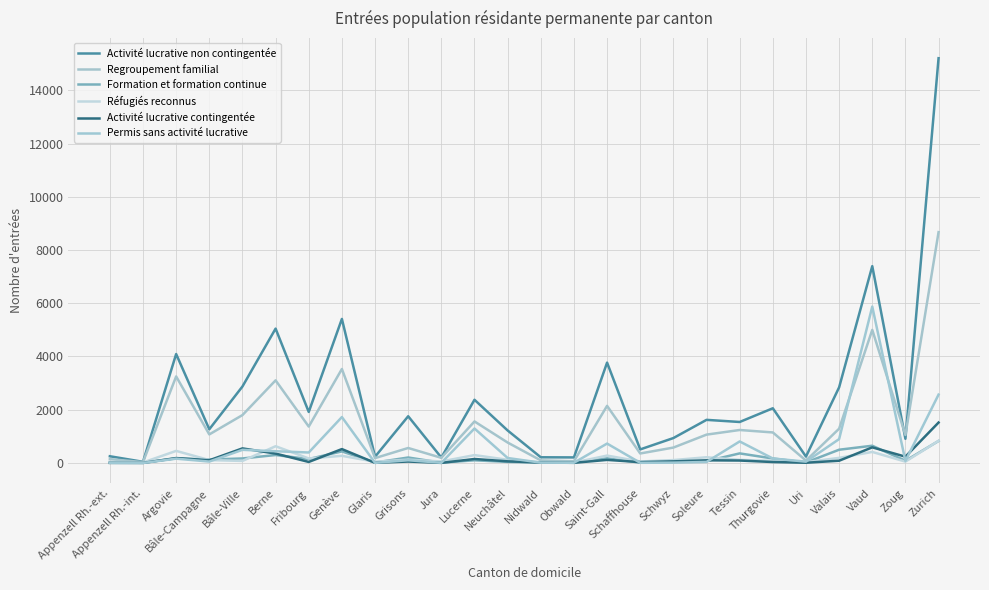

Between Grisons and Tessin, which series saw the biggest shift?

Permis sans activité lucrative